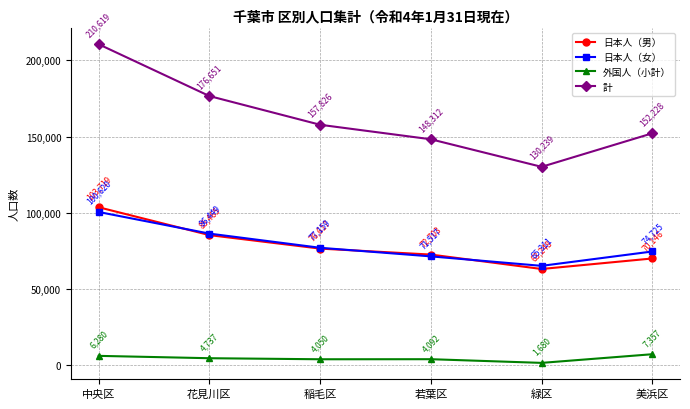

Rank the series at 緑区 from highest to lowest value.

計, 日本人（女）, 日本人（男）, 外国人（小計）